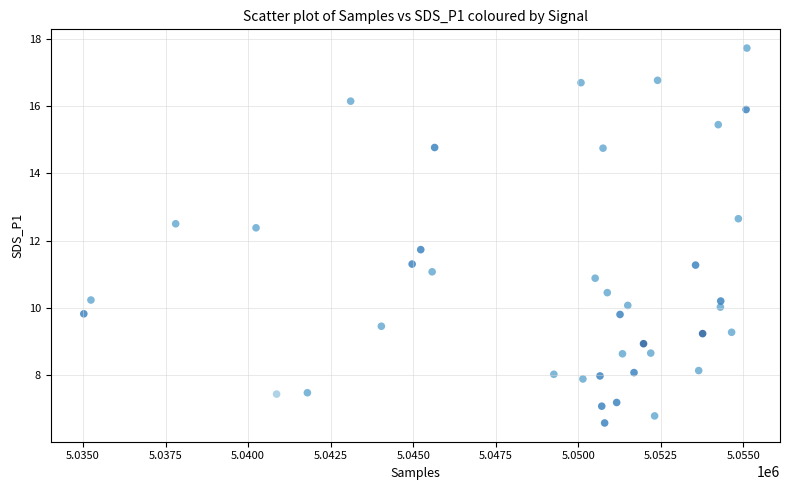

What is the range of Y values (max minus min)?

11.2